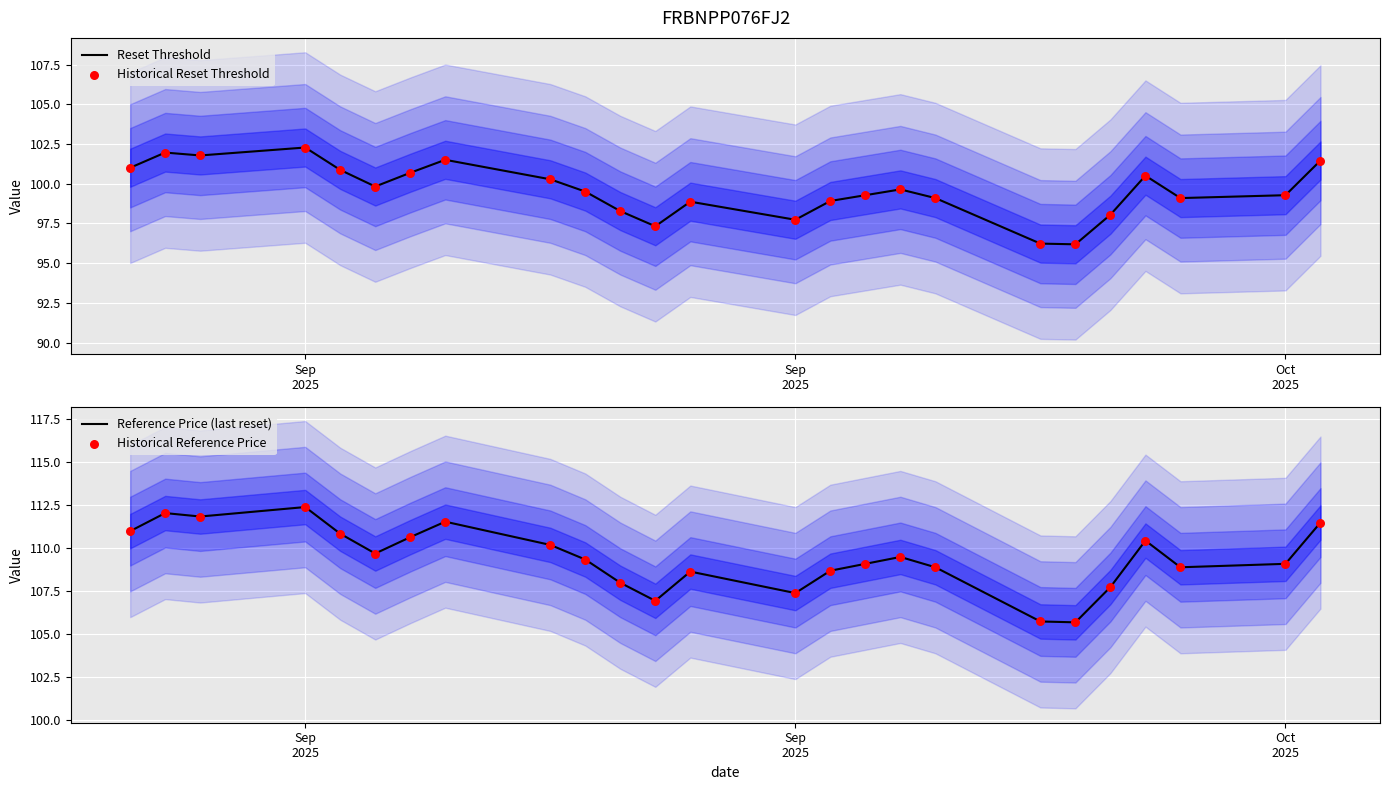

What are all the series names shown in the legend?

Reset Threshold, Historical Reset Threshold, Reference Price (last reset), Historical Reference Price